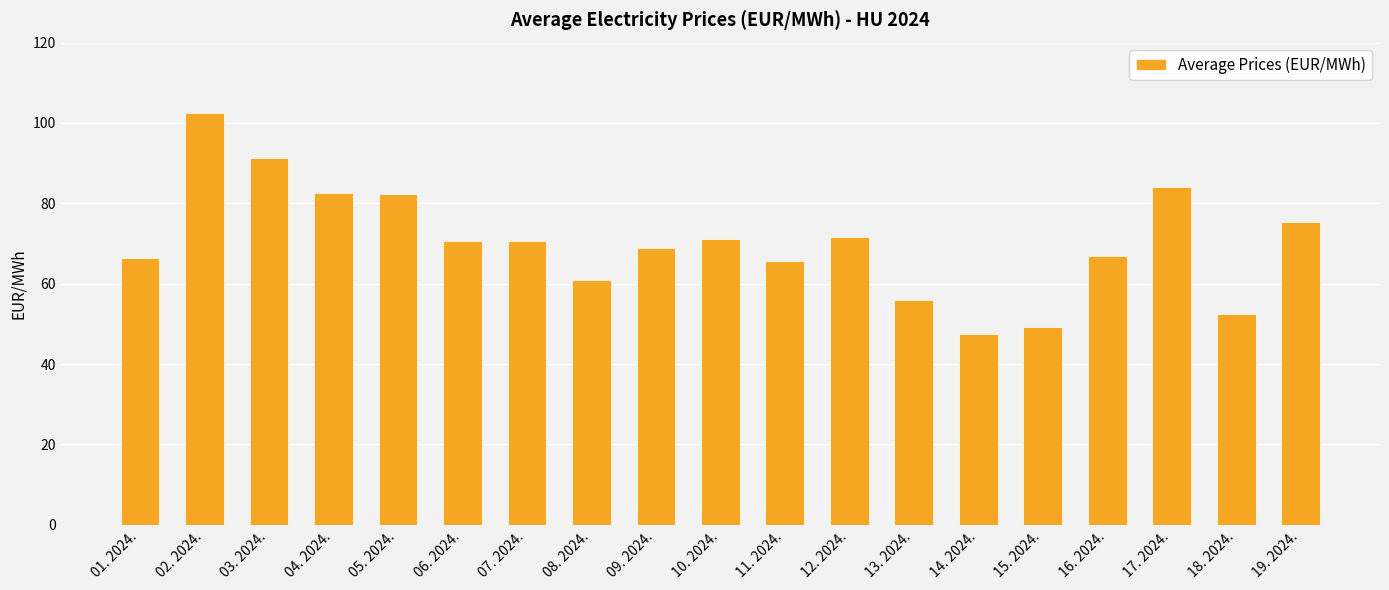

Approximately how many times larger is the value at 01. 2024. compared to 06. 2024.?

0.9